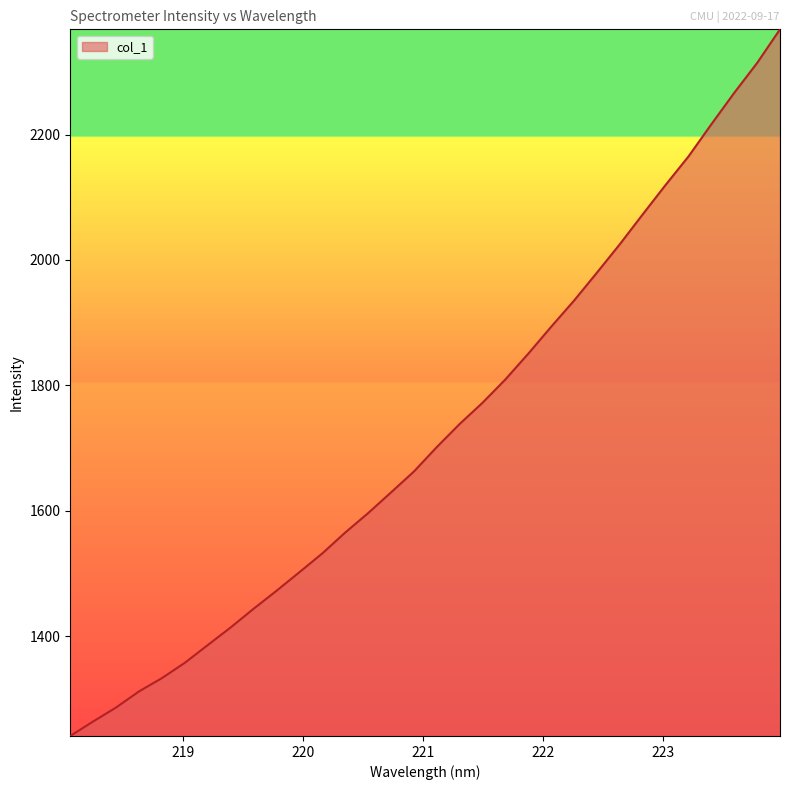

How many series are shown in this chart?

1